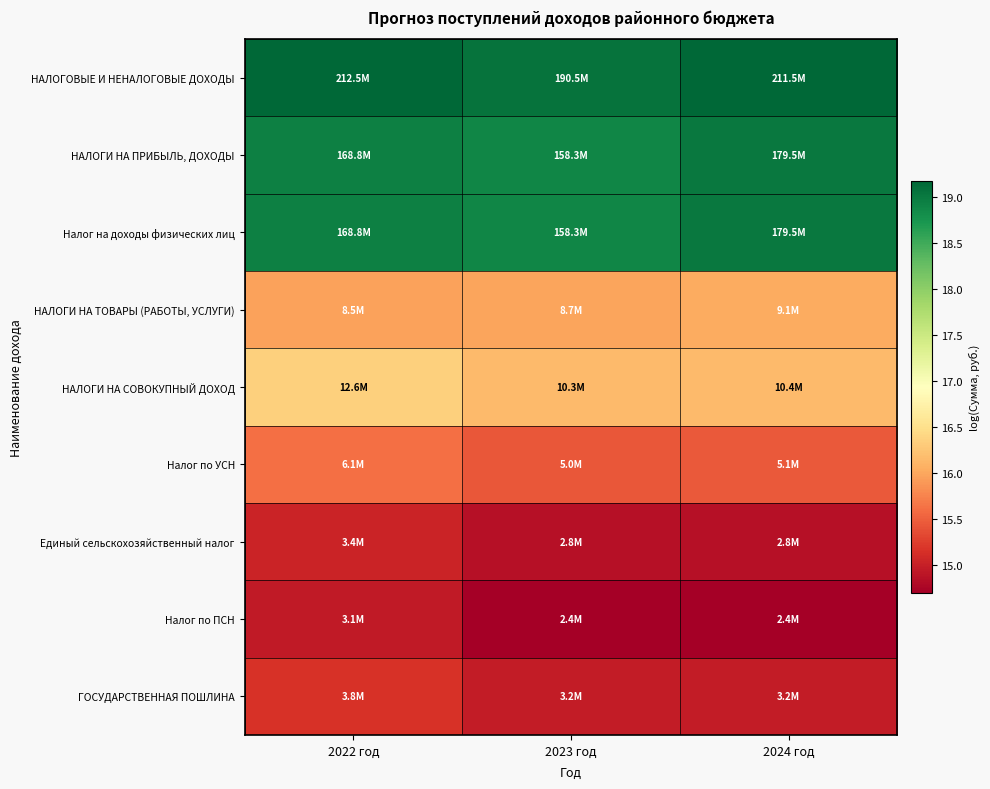

Reading left to right, list all the values displayed in this chart.

НАЛОГОВЫЕ И НЕНАЛОГОВЫЕ ДОХОДЫ: 2022 год=19.2	2023 год=19.1	2024 год=19.2
НАЛОГИ НА ПРИБЫЛЬ, ДОХОДЫ: 2022 год=18.9	2023 год=18.9	2024 год=19.0
Налог на доходы физических лиц: 2022 год=18.9	2023 год=18.9	2024 год=19.0
НАЛОГИ НА ТОВАРЫ (РАБОТЫ, УСЛУГИ): 2022 год=16.0	2023 год=16.0	2024 год=16.0
НАЛОГИ НА СОВОКУПНЫЙ ДОХОД: 2022 год=16.3	2023 год=16.1	2024 год=16.2
Налог по УСН: 2022 год=15.6	2023 год=15.4	2024 год=15.5
Единый сельскохозяйственный налог: 2022 год=15.0	2023 год=14.9	2024 год=14.9
Налог по ПСН: 2022 год=14.9	2023 год=14.7	2024 год=14.7
ГОСУДАРСТВЕННАЯ ПОШЛИНА: 2022 год=15.1	2023 год=15.0	2024 год=15.0